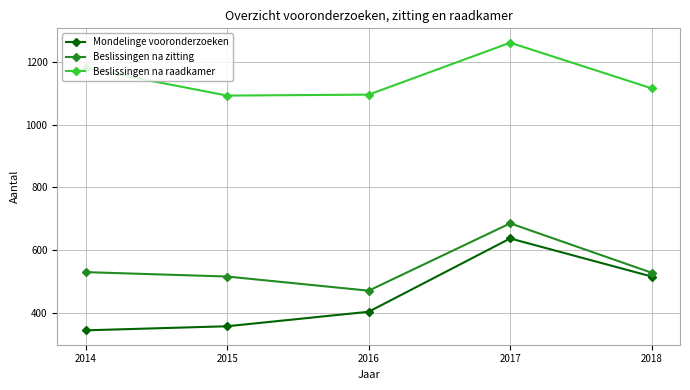

Where does the Beslissingen na zitting series first go above 529?

2014